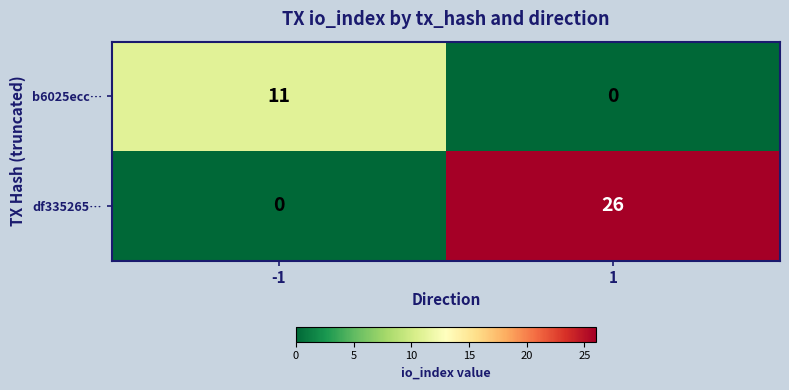

Rank the series by their maximum value, from highest to lowest.

df335265…, b6025ecc…